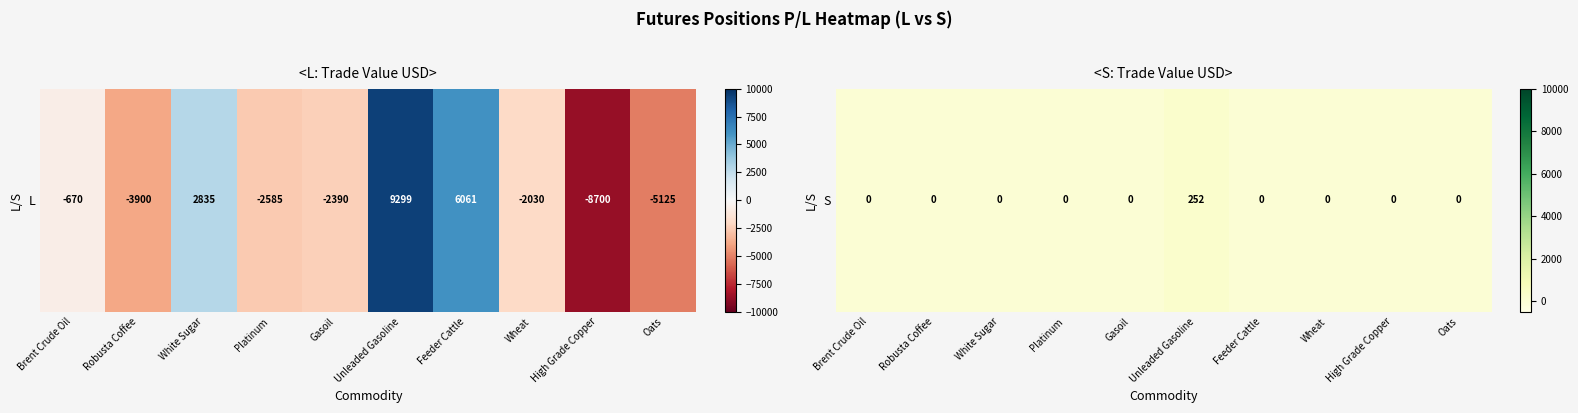

Rank the categories by value from highest to lowest.

Unleaded Gasoline, Brent Crude Oil, Robusta Coffee, White Sugar, Platinum, Gasoil, Feeder Cattle, Wheat, High Grade Copper, Oats